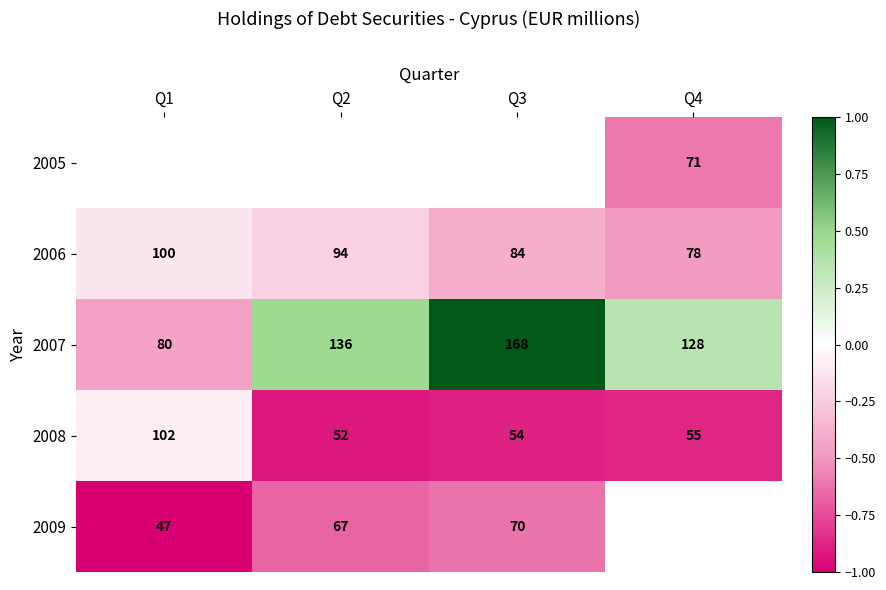

How many data points in 2008 are less than 55?

2